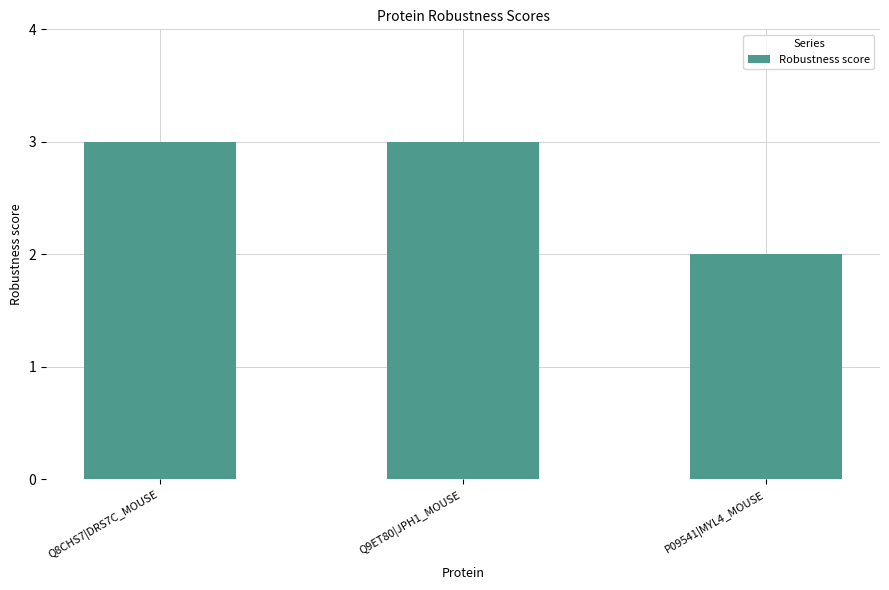

How many bars are there in total?

3